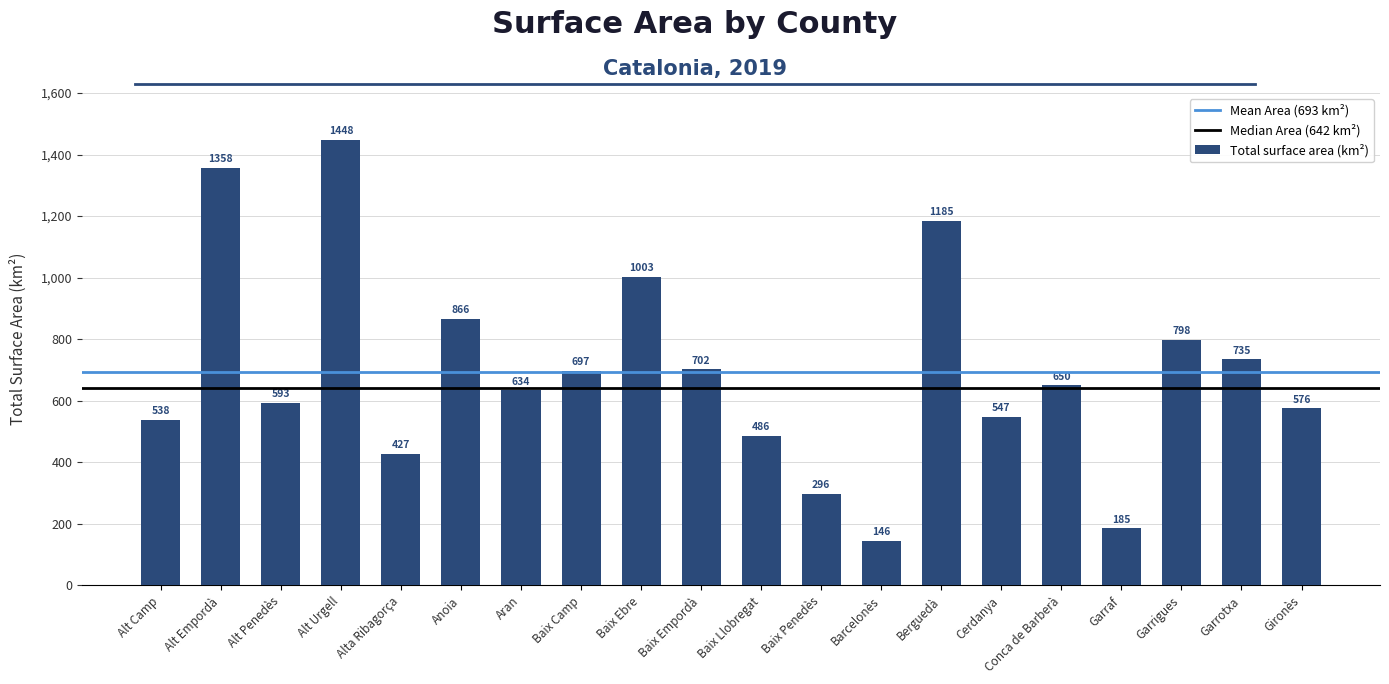

What is the average value?

693.4